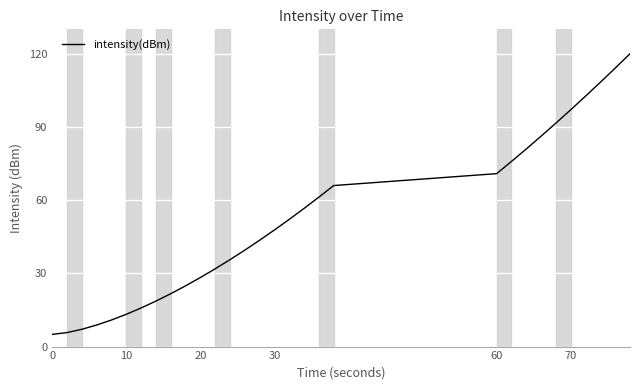

What is the difference between the second highest and second lowest values?

108.4